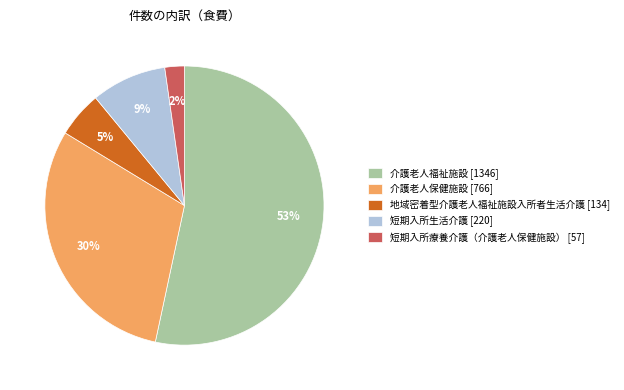

Which has a higher value, 介護老人保健施設 [766] or 介護老人福祉施設 [1346]?

介護老人福祉施設 [1346]